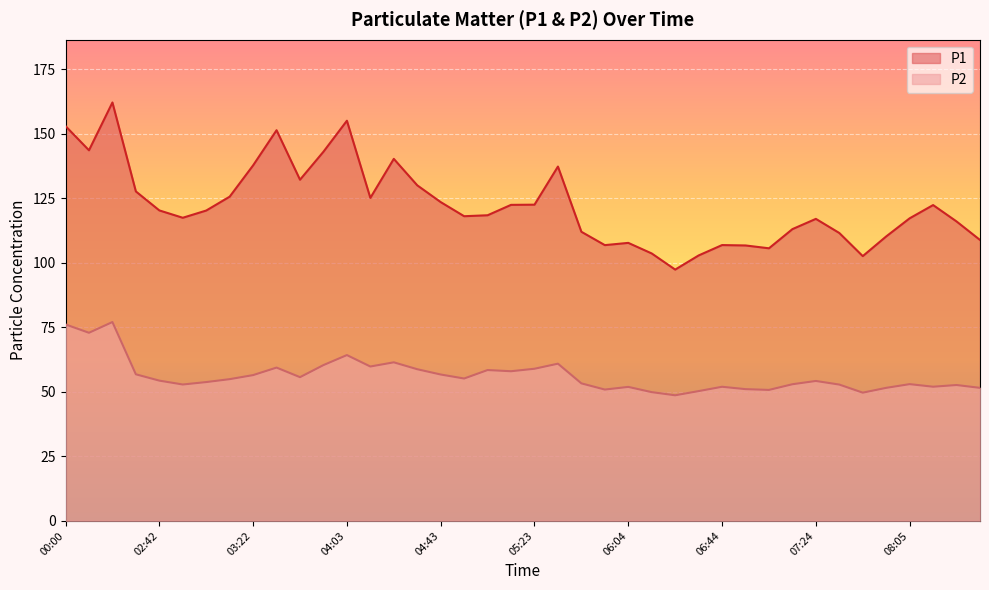

True or false: P2 has more than 2 points higher than both neighbors.

True